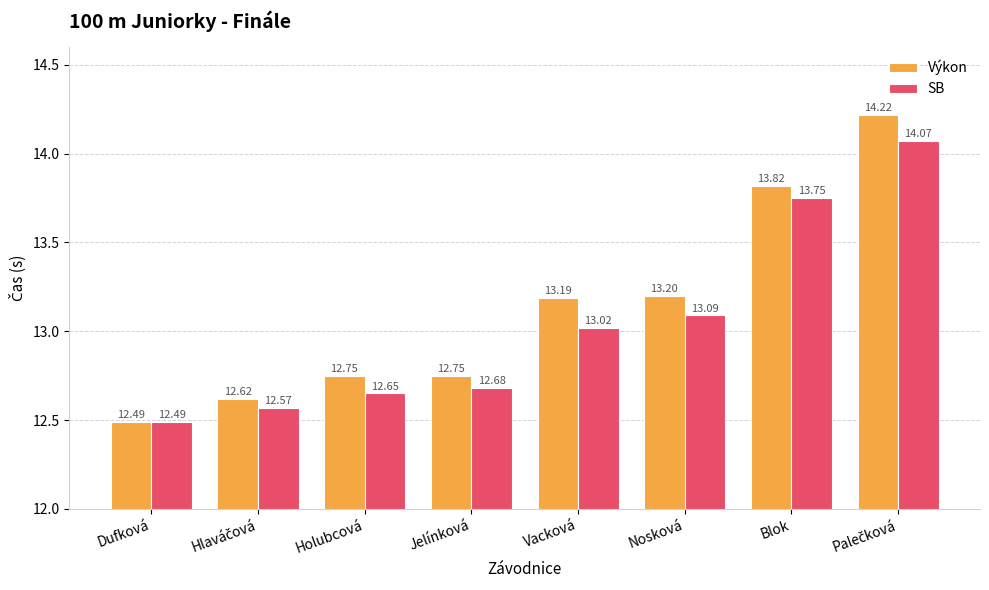

What is the label of the 4th bar from the left?

Jelínková